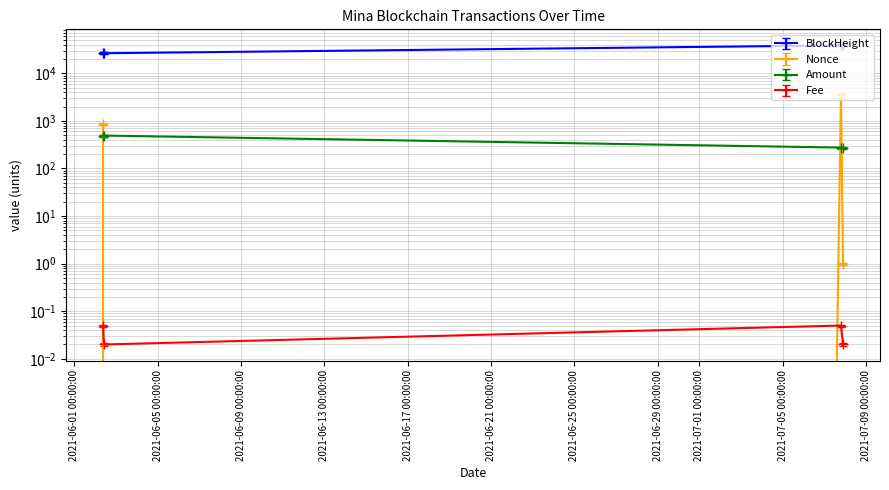

What is the difference between the maximum and second lowest values in the Nonce series?

3892.3